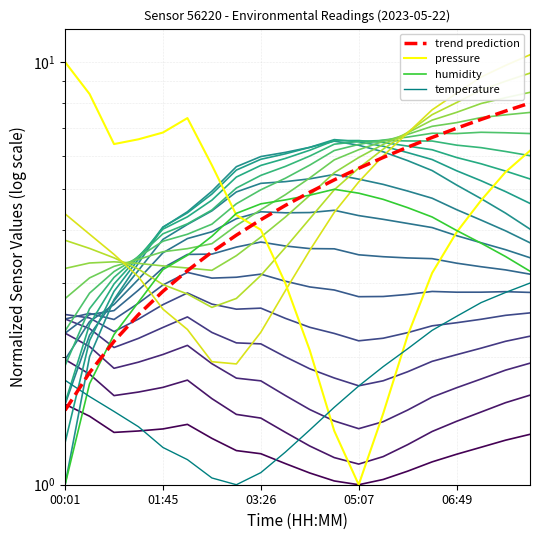

Between which two adjacent categories do temperature and trend prediction first intersect?

00:01 and 01:45